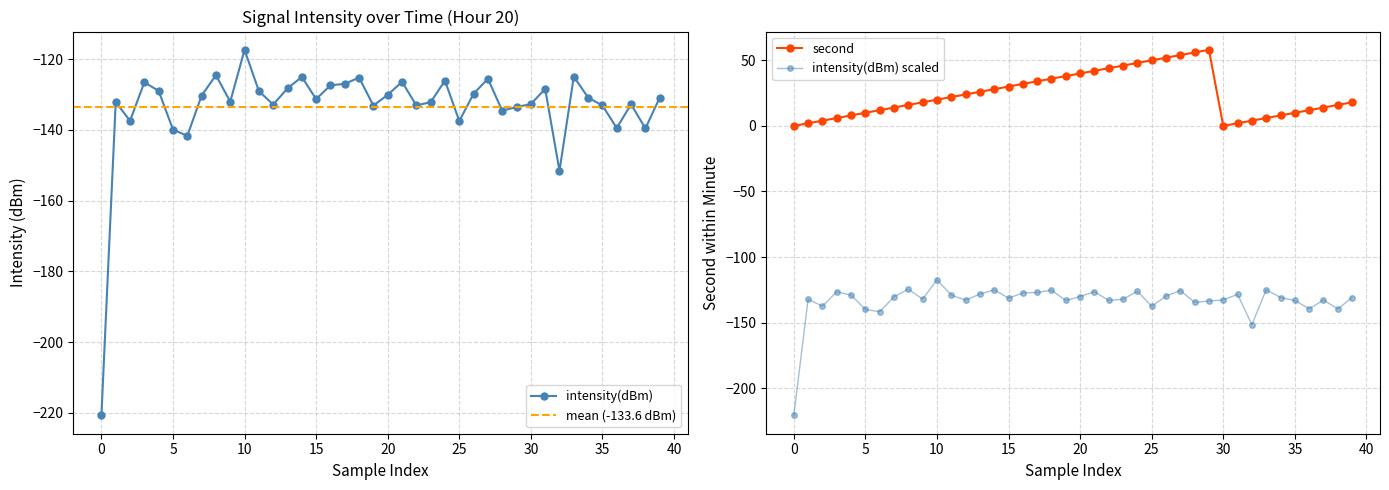

What is the value of the intensity(dBm) point at the 31st from the left?

-130.3